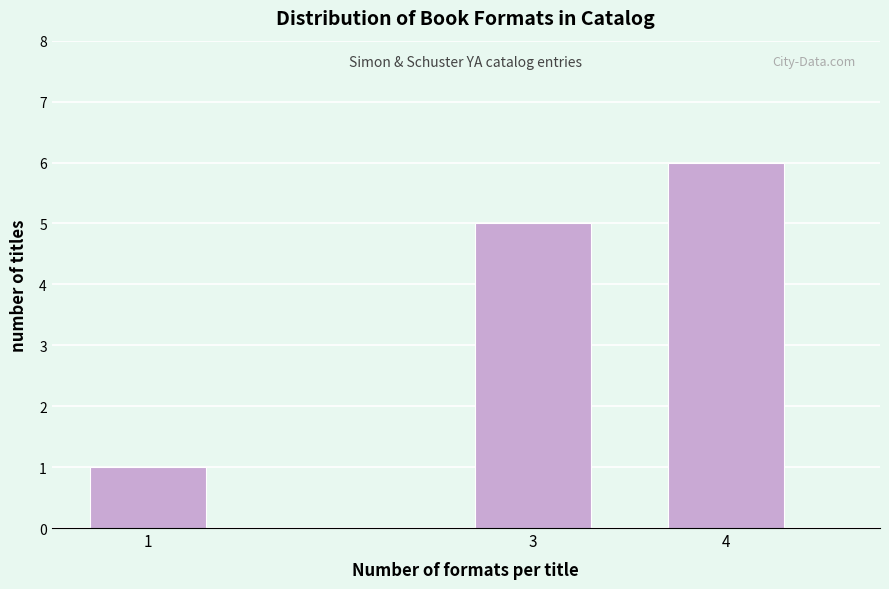

Reading left to right, list all the values displayed in this chart.

1	5	6